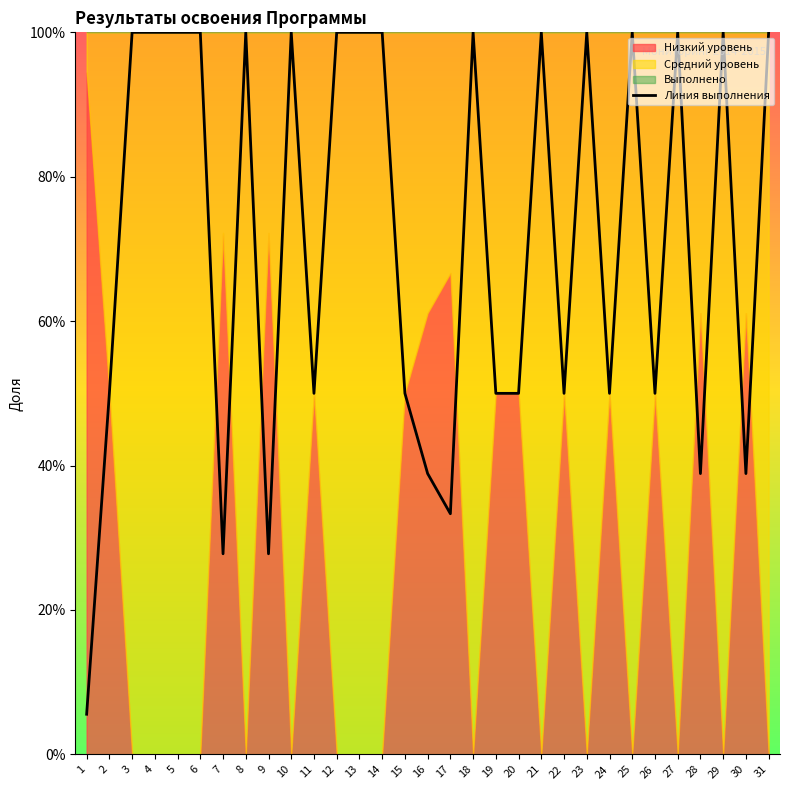

List the labels in order of value, smallest first.

1, 7, 9, 17, 16, 28, 30, 2, 11, 15, 19, 20, 22, 24, 26, 3, 4, 5, 6, 8, 10, 12, 13, 14, 18, 21, 23, 25, 27, 29, 31